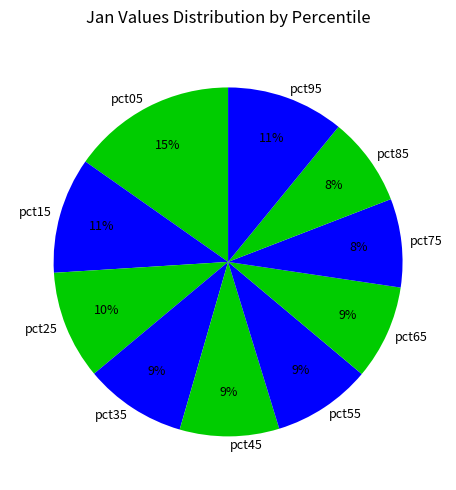

Is the sum of pct65 and pct35 greater than half?

No